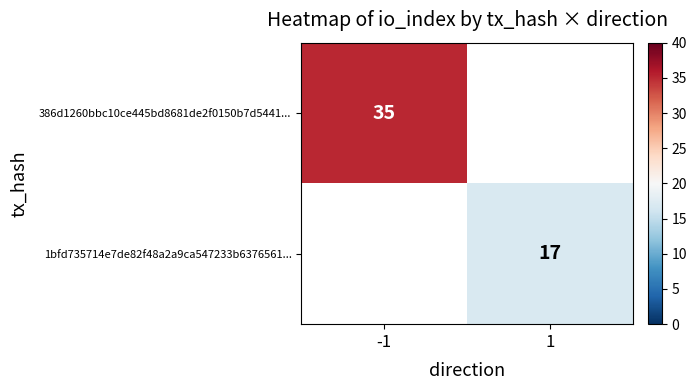

Between 1 and -1, which is larger?

-1